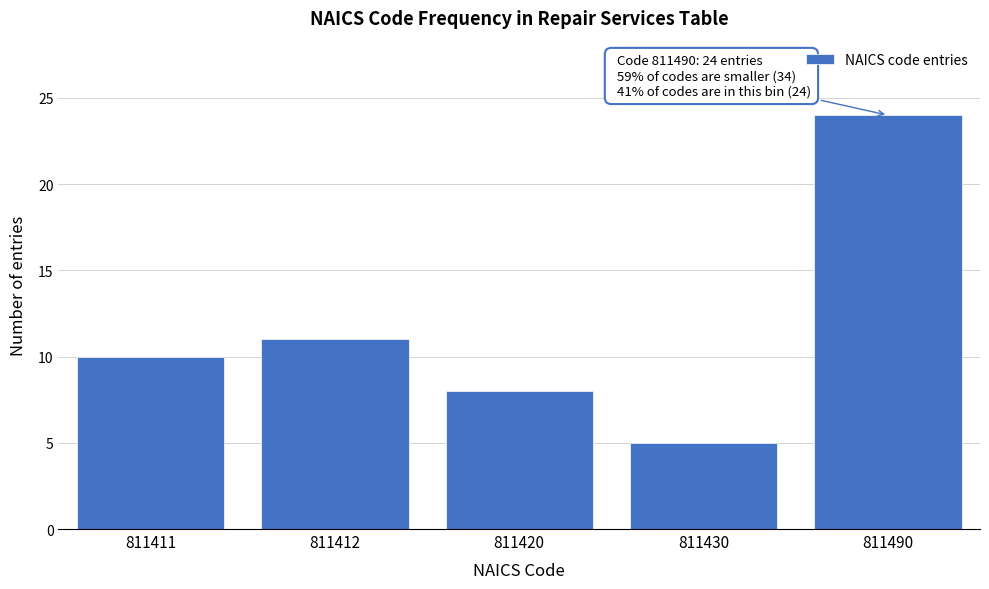

Reading right to left, transcribe all the data shown in this chart.

24	5	8	11	10